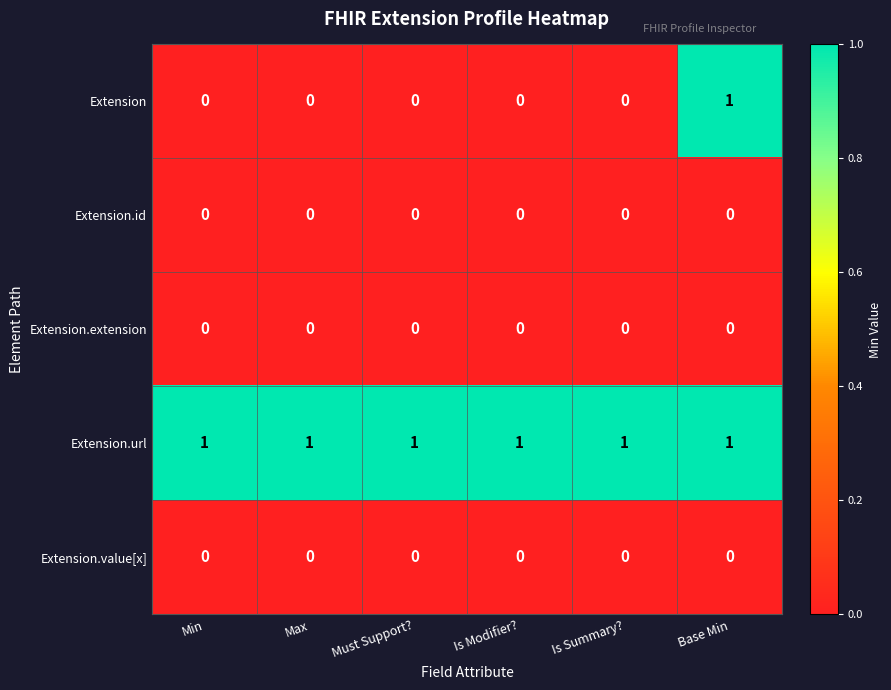

Reading left to right, transcribe all the data shown in this chart.

Extension: 0	0	0	0	0	1
Extension.id: 0	0	0	0	0	0
Extension.extension: 0	0	0	0	0	0
Extension.url: 1	1	1	1	1	1
Extension.value[x]: 0	0	0	0	0	0